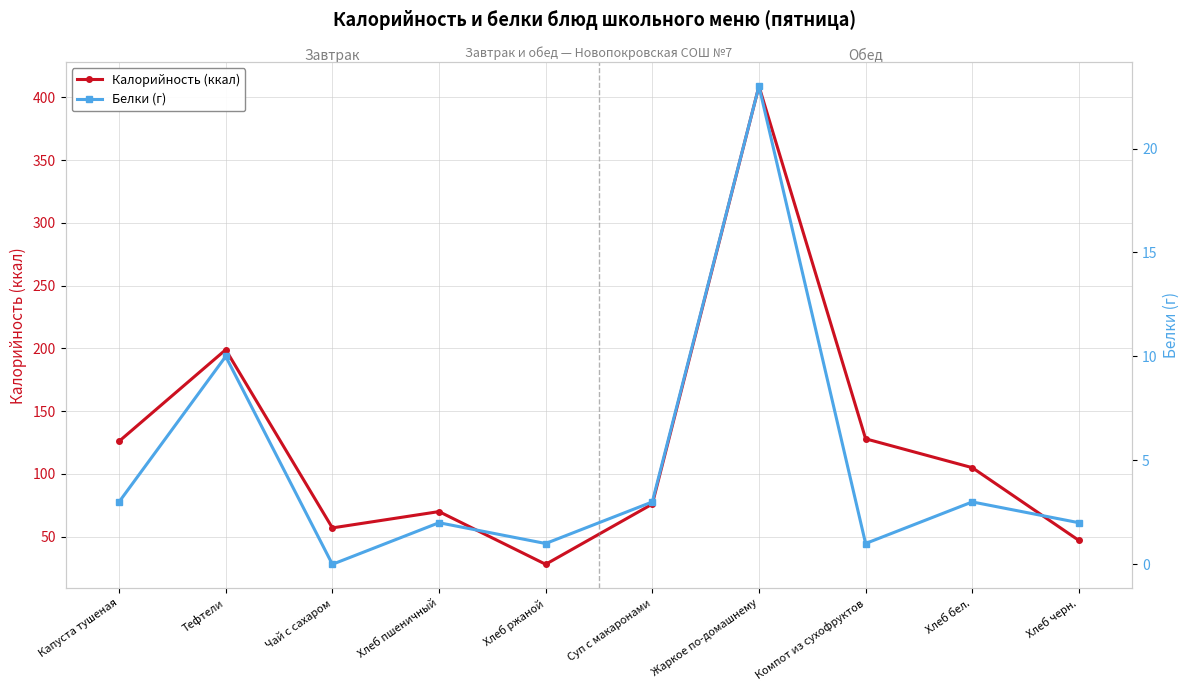

How many data points in Калорийность (ккал) are above 105?

4